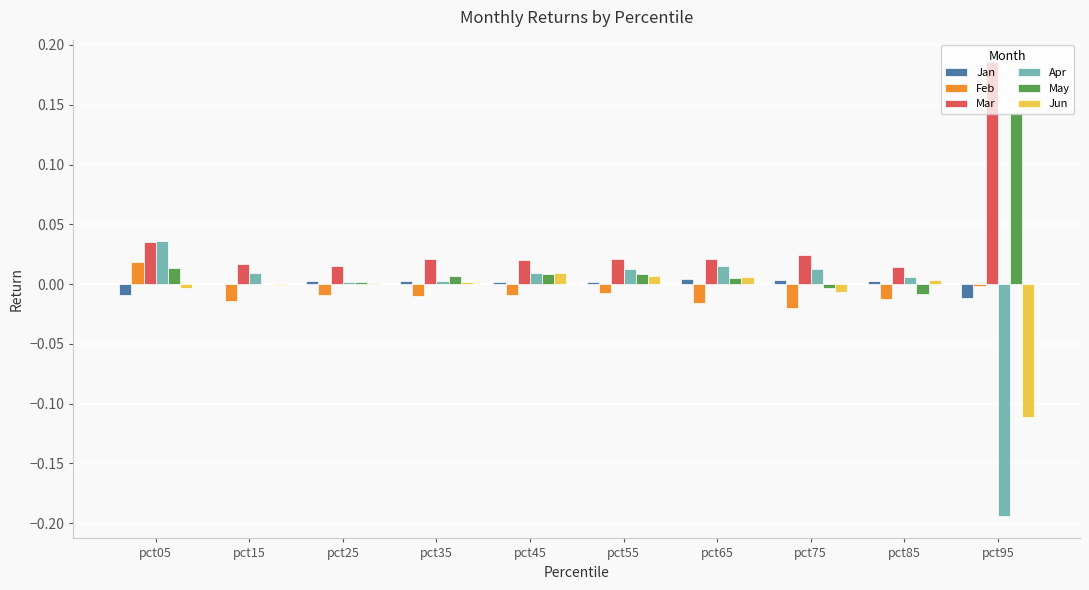

The value of Jun at pct55 is 0.0. True or false?

True